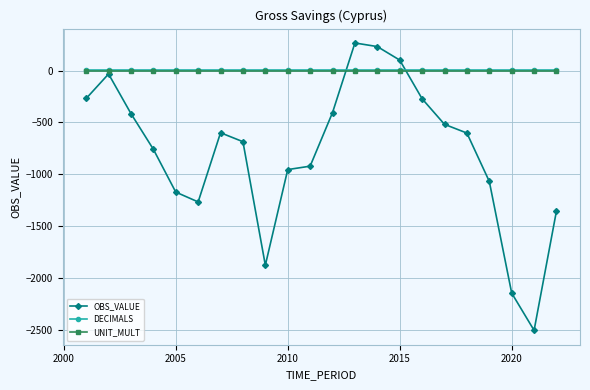

True or false: UNIT_MULT and OBS_VALUE intersect in this chart.

True